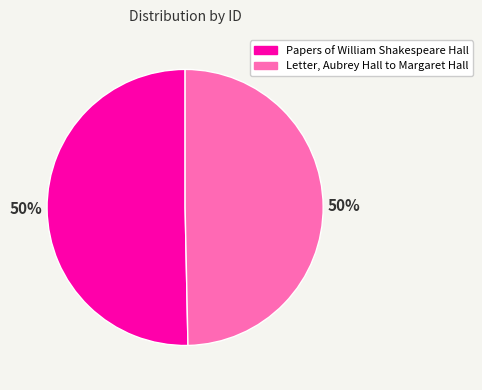

What is the ratio of the value at Papers of William Shakespeare Hall to the value at Letter, Aubrey Hall to Margaret Hall?

1.0